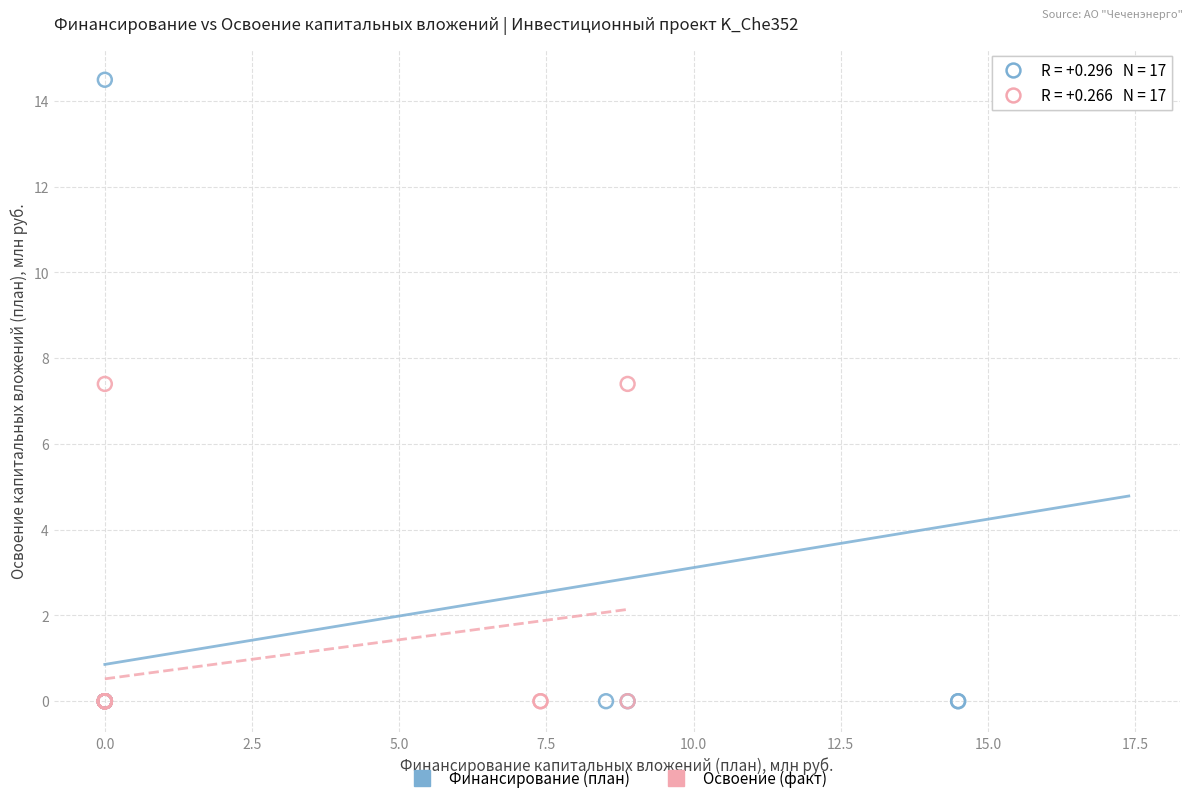

Which series contains the highest Y value?

Финансирование (план)